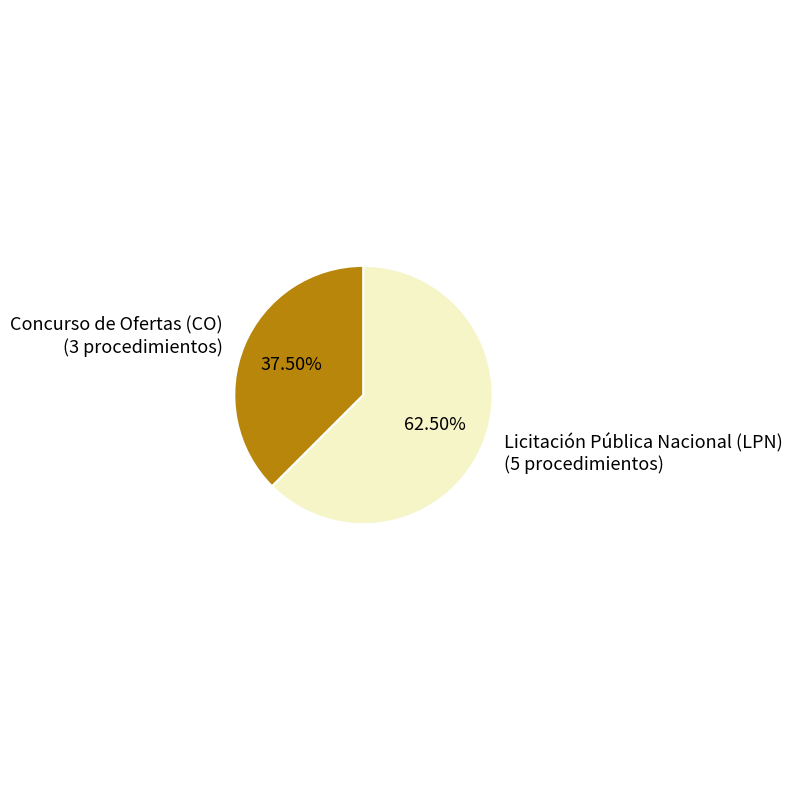

Does Concurso de Ofertas (CO) represent more than half of the total?

No